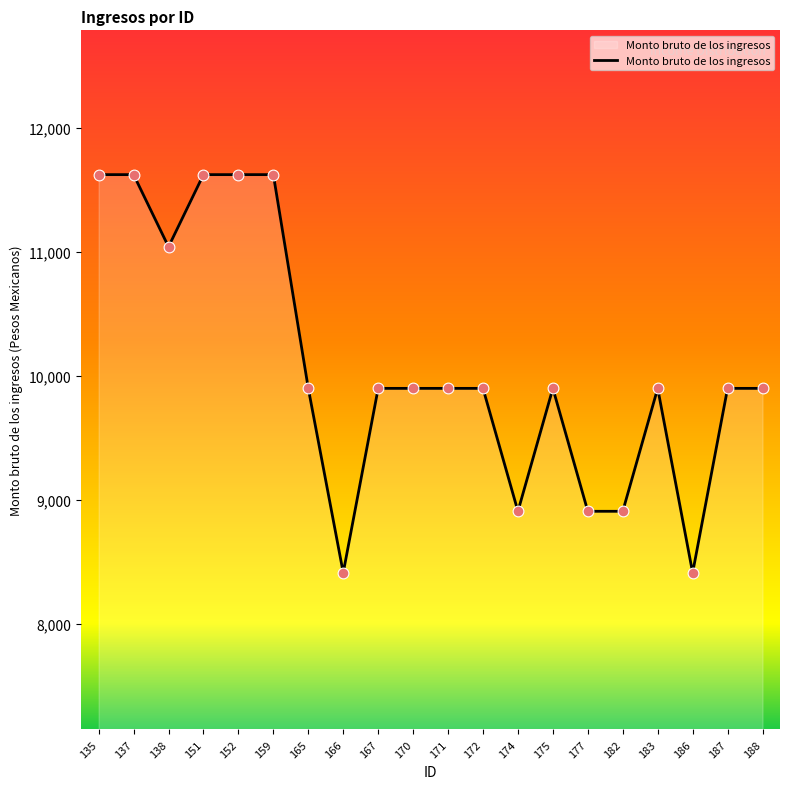

Approximately how many times larger is the value at 137 compared to 174?

1.3